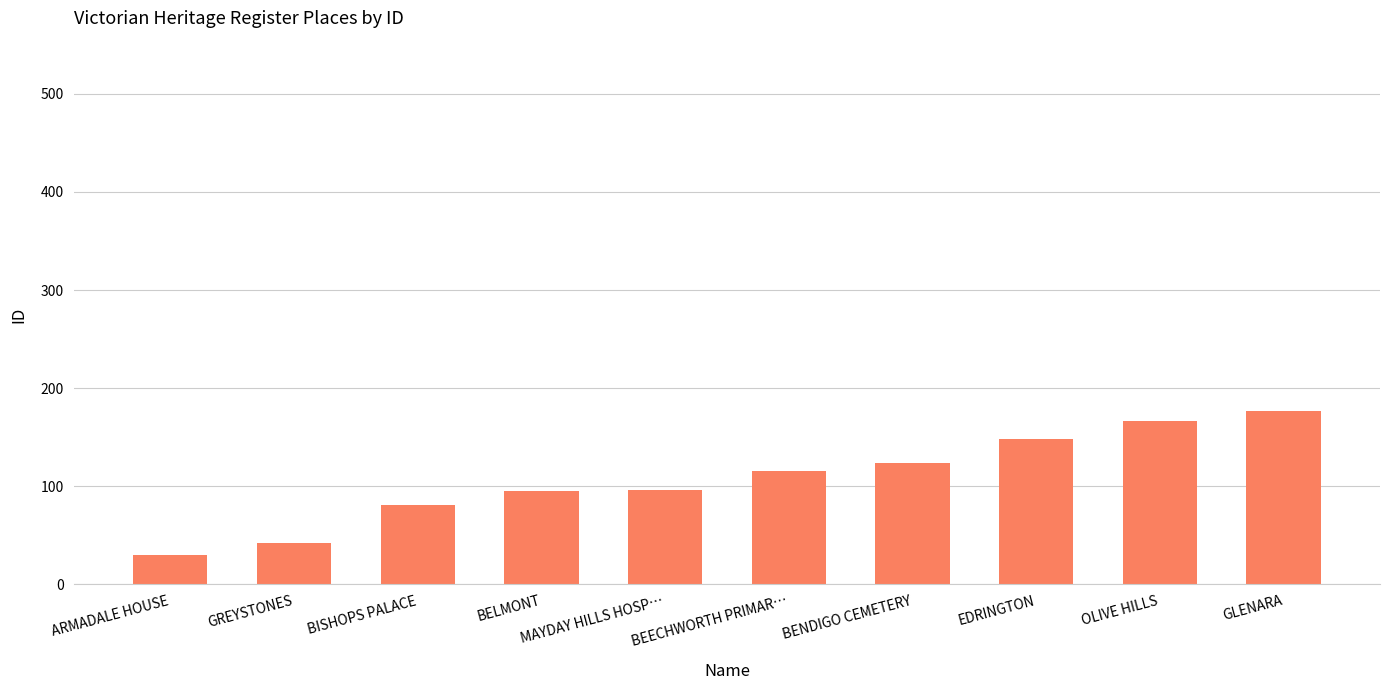

Read the value at MAYDAY HILLS HOSP…, to the nearest 50.

100